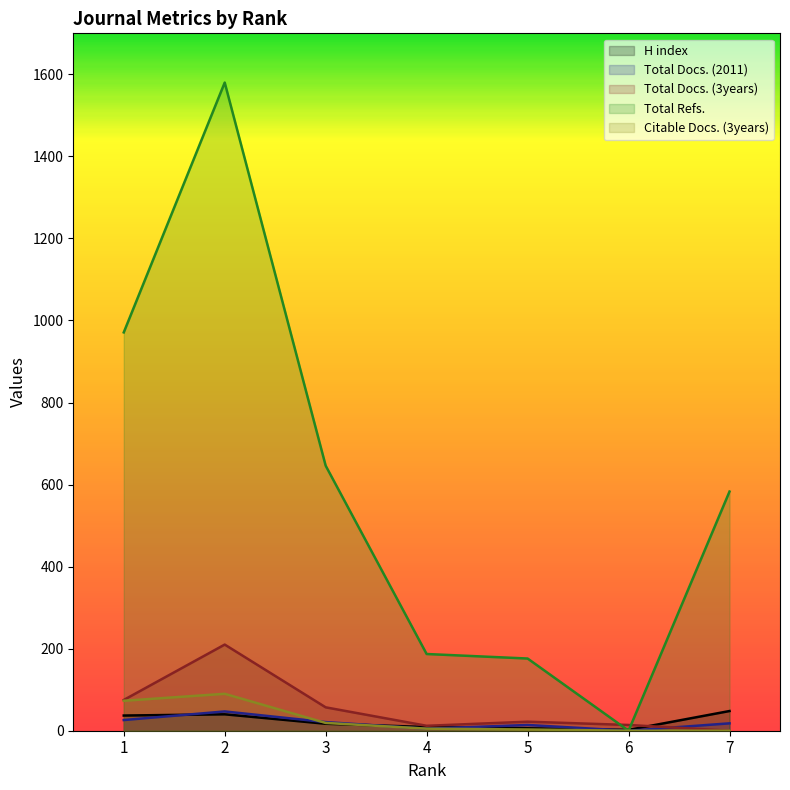

Reading left to right, list all the values displayed in this chart.

H index: 37	40	17	9	6	2	48
Total Docs. (2011): 26	47	21	5	14	0	18
Total Docs. (3years): 75	210	57	12	22	14	0
Total Refs.: 971	1580	646	187	176	0	583
Citable Docs. (3years): 73	90	19	5	3	0	0